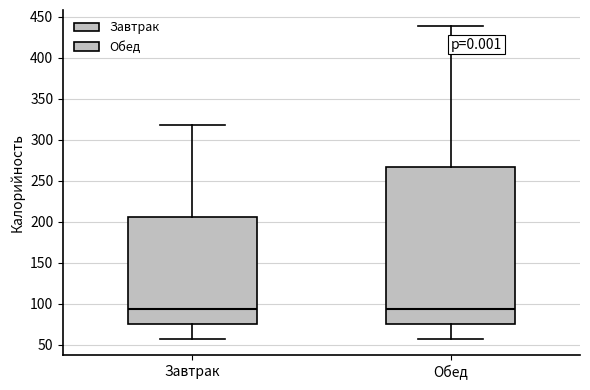

Where does the median line of the box for Обед sit on the y-axis? The values are not printed on the chart, so give them approximately, as read against the axis.

95